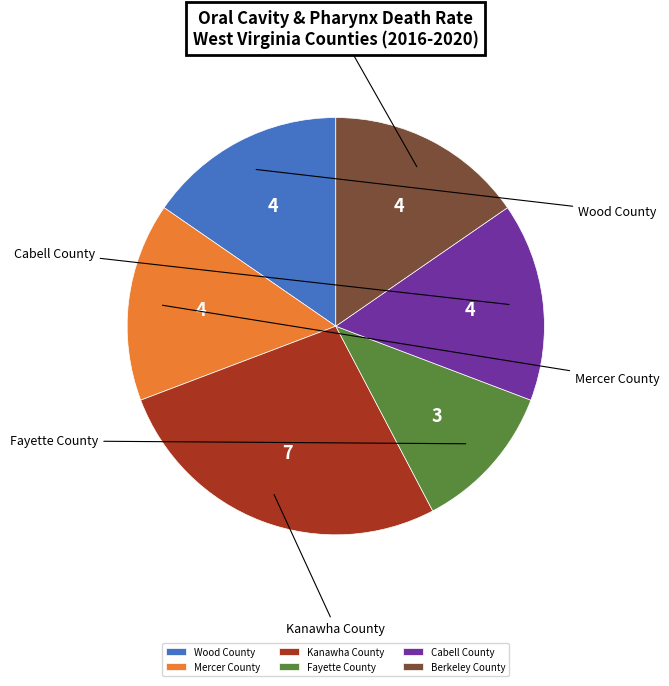

Rank the categories by value from highest to lowest.

Kanawha County, Wood County, Mercer County, Cabell County, Berkeley County, Fayette County